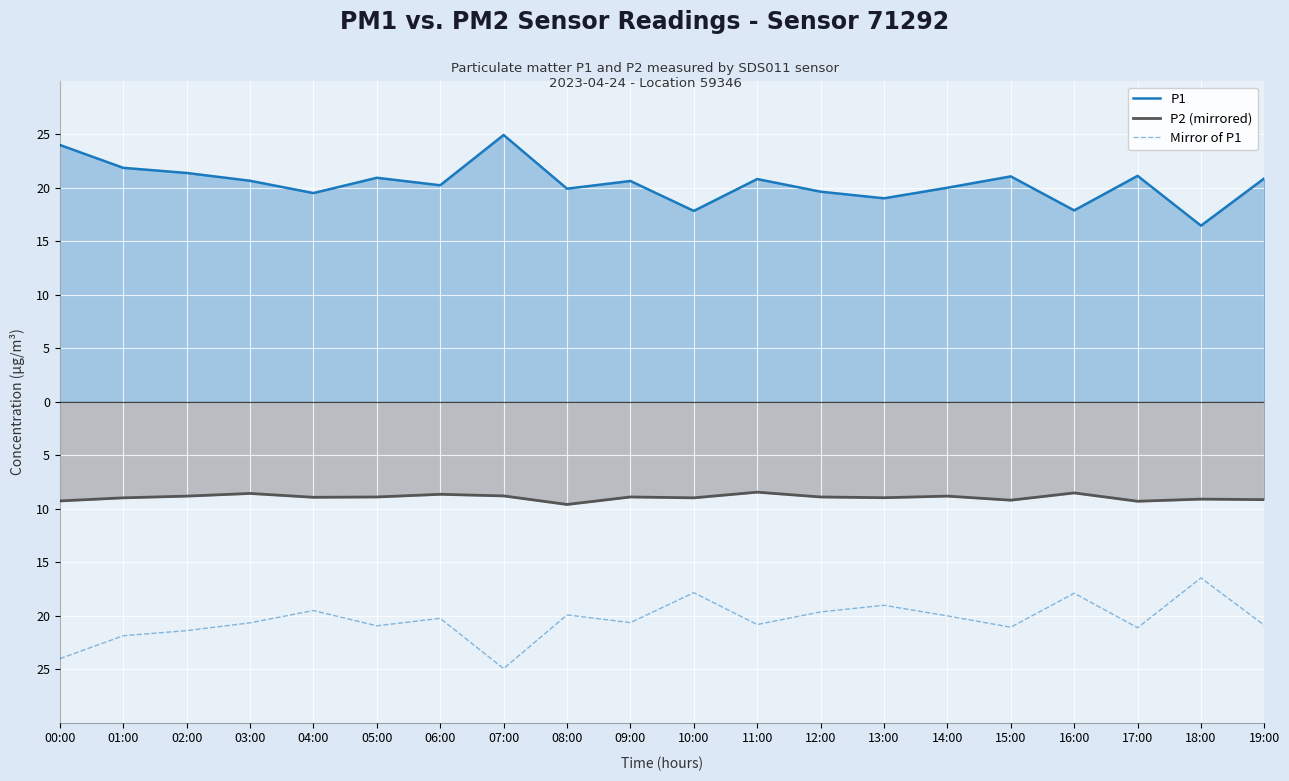

What is the label of the 14th point from the right?

06:00